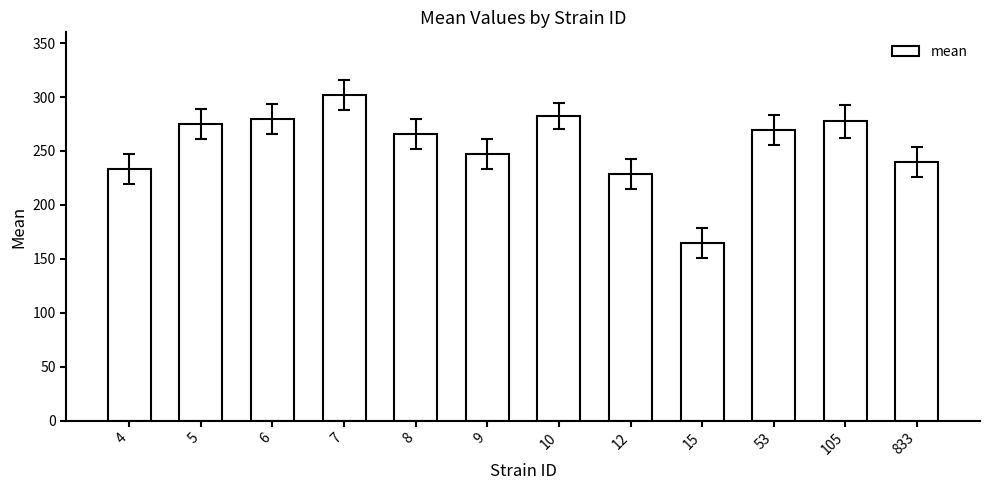

Where does the data first go above 269?

5